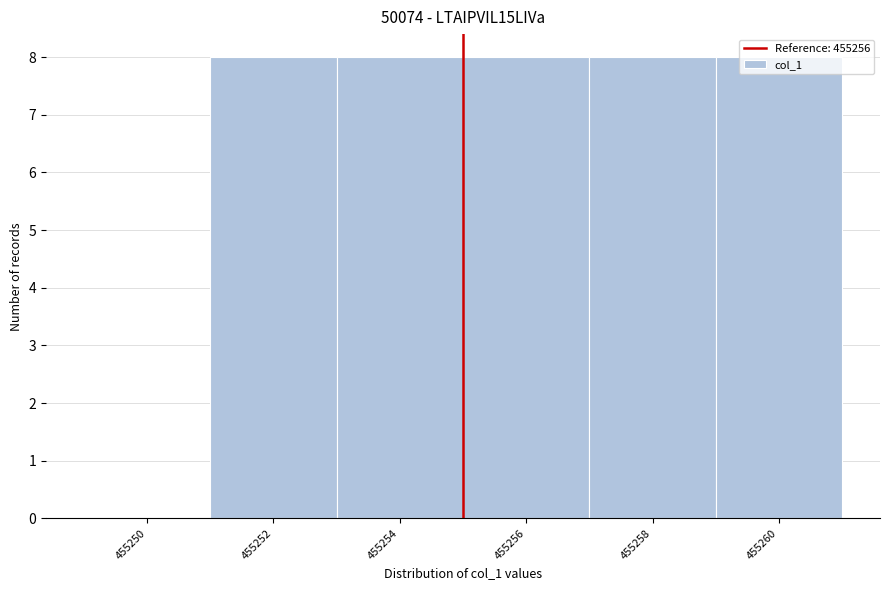

The value at 455250 is 0. True or false?

True